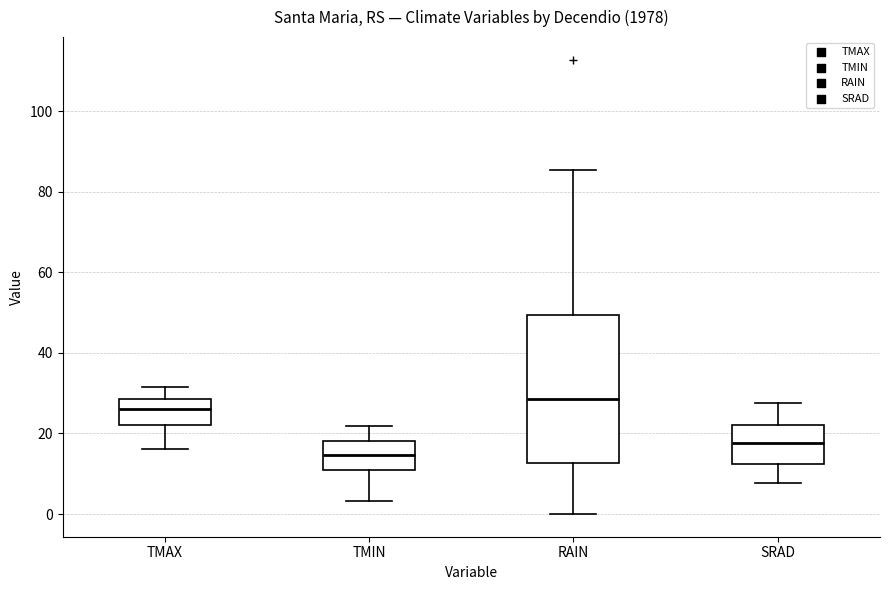

Reading left to right, read every box against the y-axis: the position of its median line, the range the box covers, and the ends of its whiskers. The values are not printed on the chart, so give them approximately, as read against the axis.

TMAX: median 26, box 22 to 28, whiskers 16 to 32
TMIN: median 14, box 10 to 18, whiskers 4 to 22
RAIN: median 28, box 12 to 50, whiskers 0 to 86
SRAD: median 18, box 12 to 22, whiskers 8 to 28